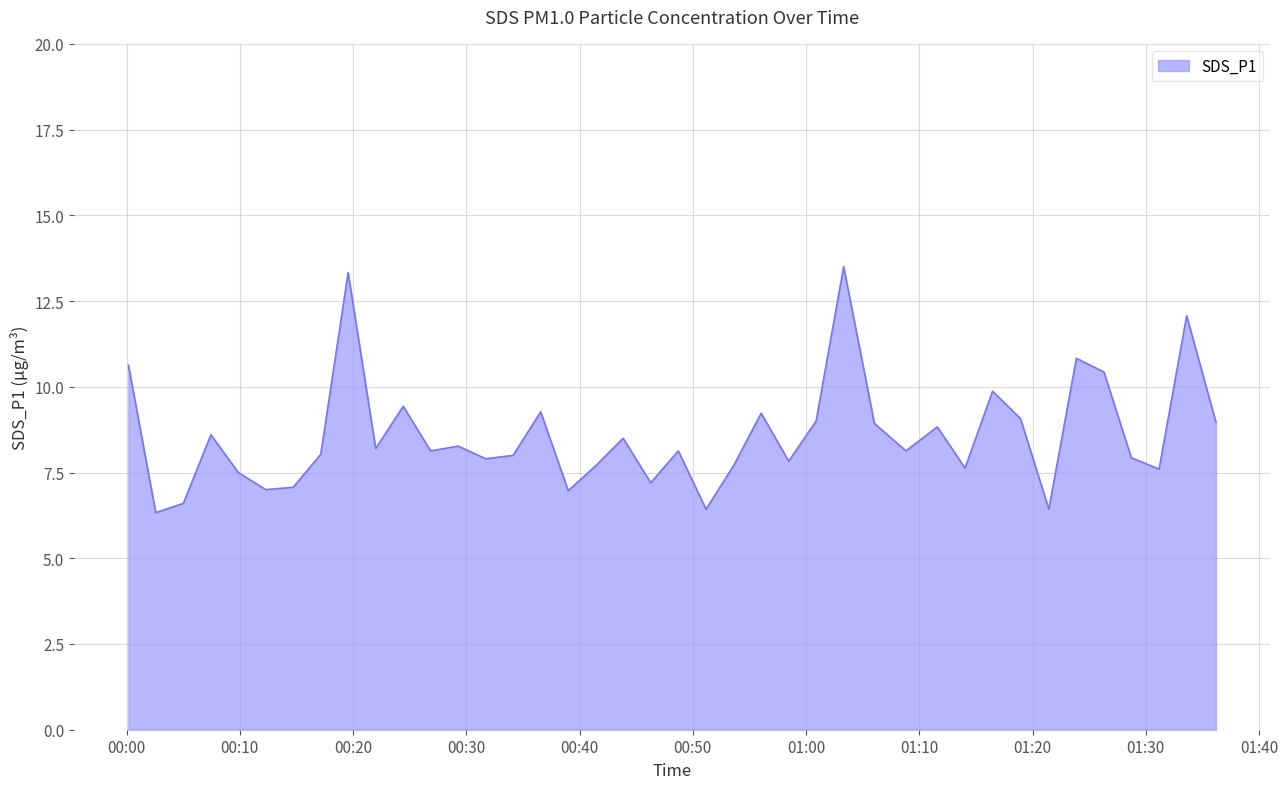

What is the maximum value shown in the chart?

13.5